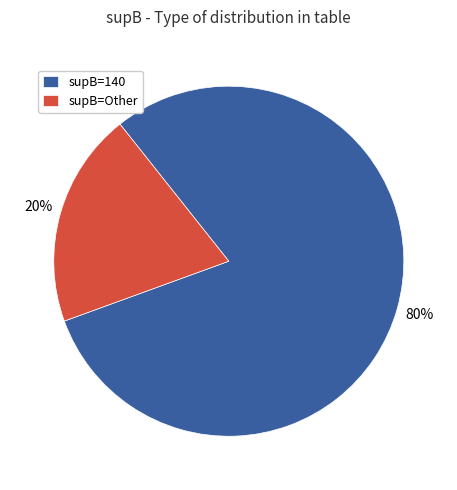

Do supB=140 and supB=Other together represent more than half of the pie?

Yes